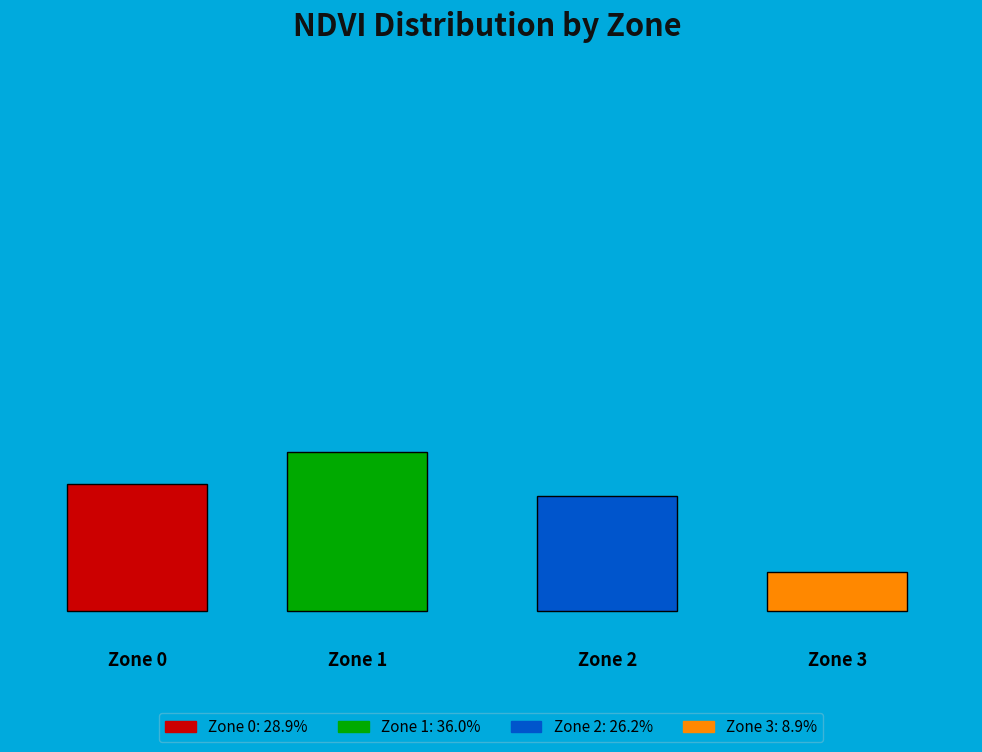

How much of the chart is everything except Zone 3?

91.1%